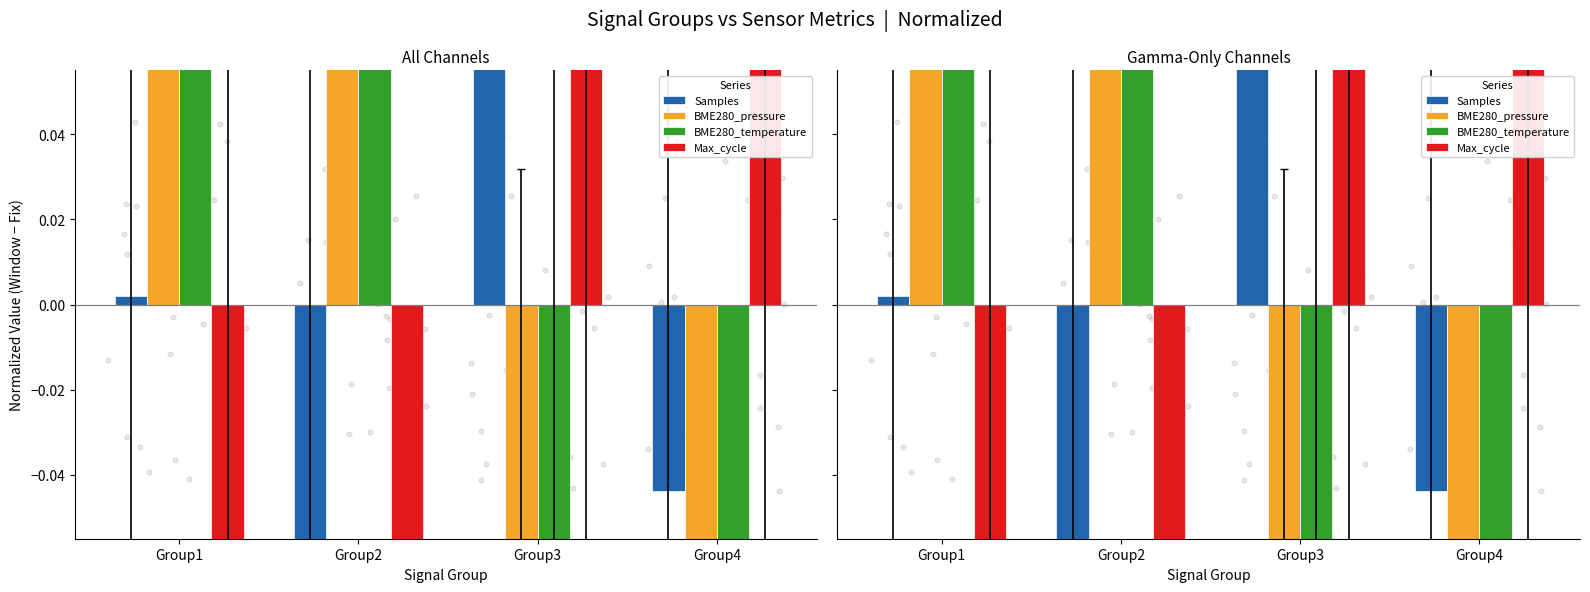

At which category is the sum across all series the highest?

Group1